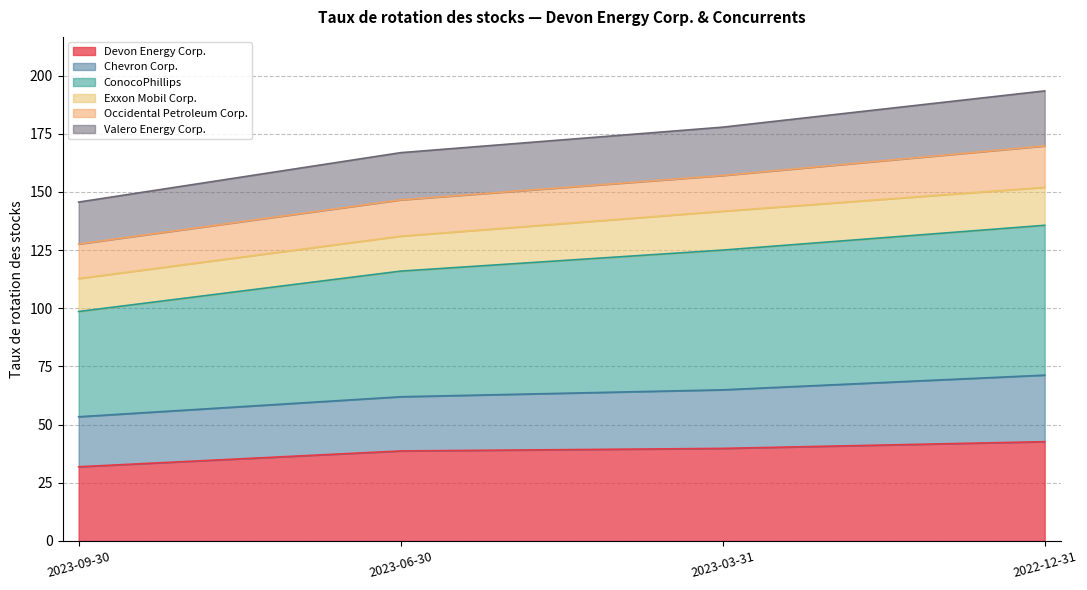

True or false: ConocoPhillips and Valero Energy Corp. cross at least once.

False